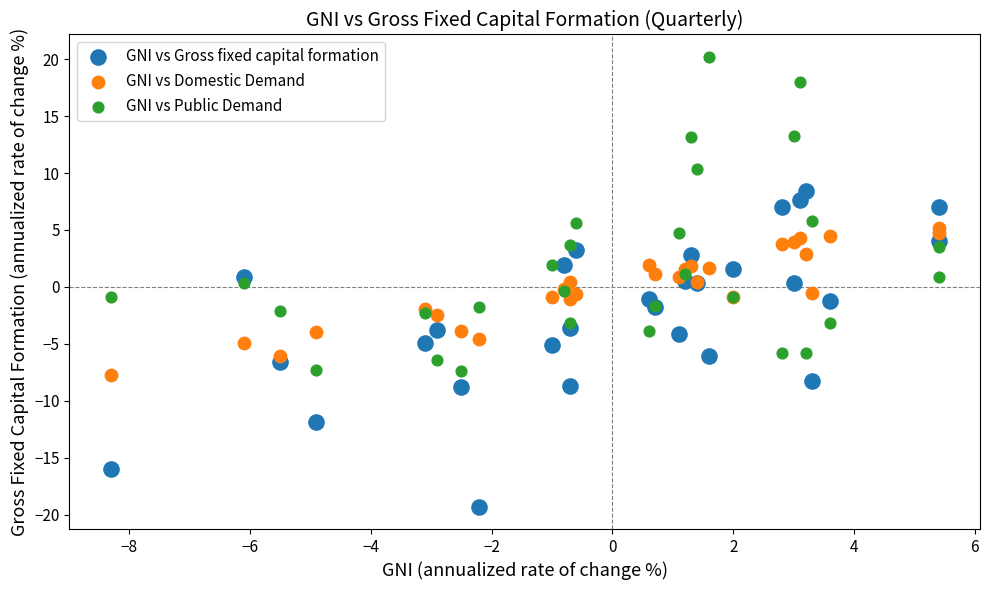

Which series reaches the maximum Y coordinate?

GNI vs Public Demand